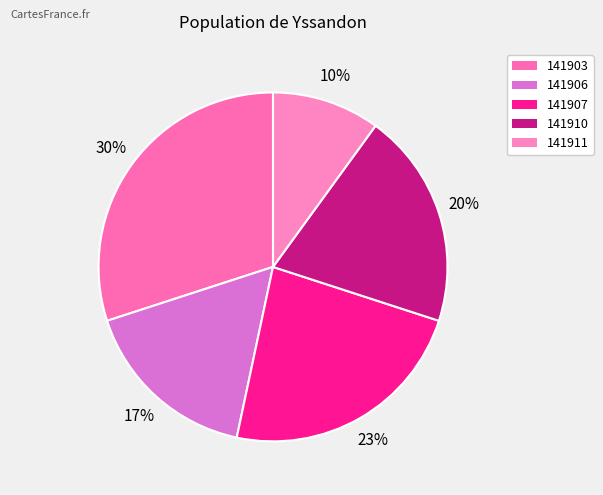

What percentage do 141911 and 141903 together represent?

40.0%